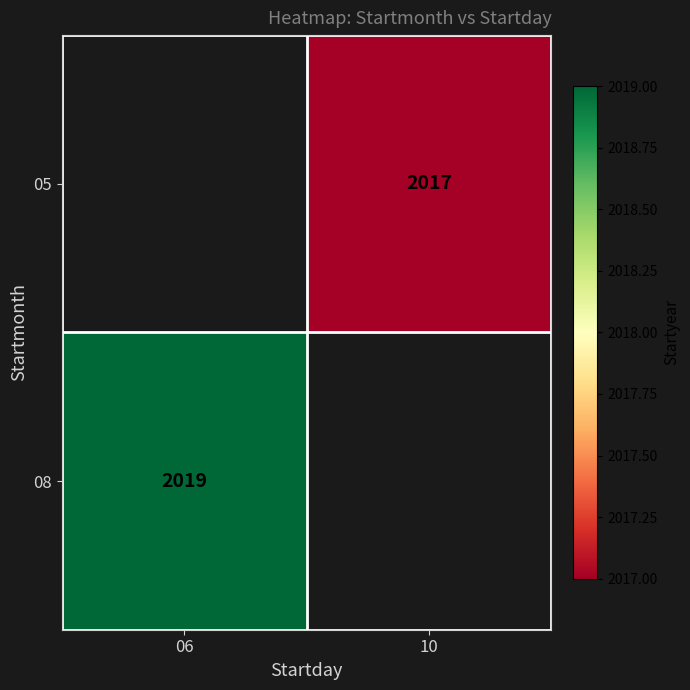

How many categories are shown in the chart?

2